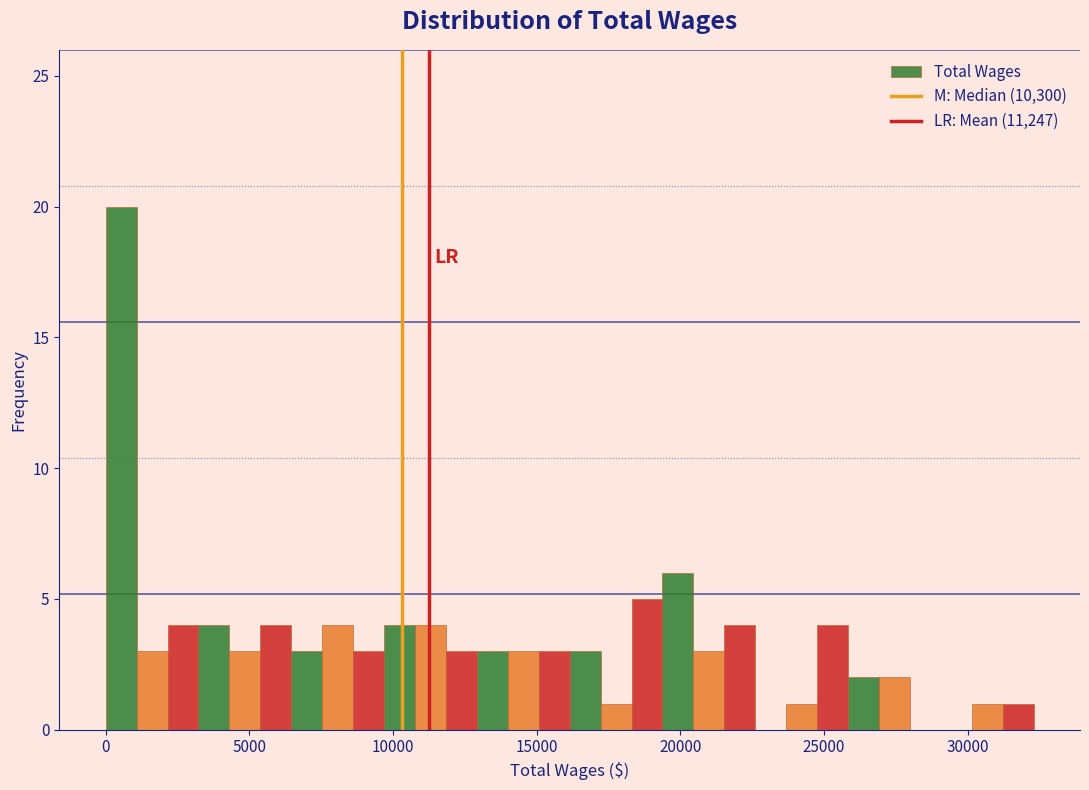

Around what value on the x-axis is the tallest bar? Give the approximate position of its centre, as read against the axis.

500